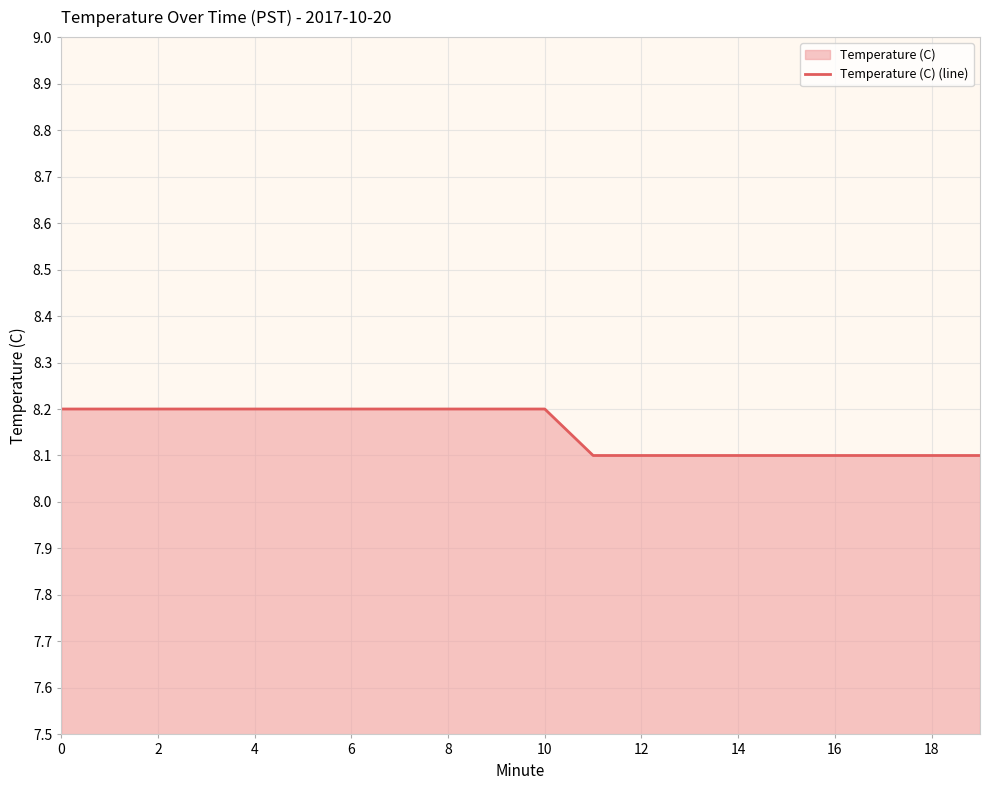

What is the average value?

8.2